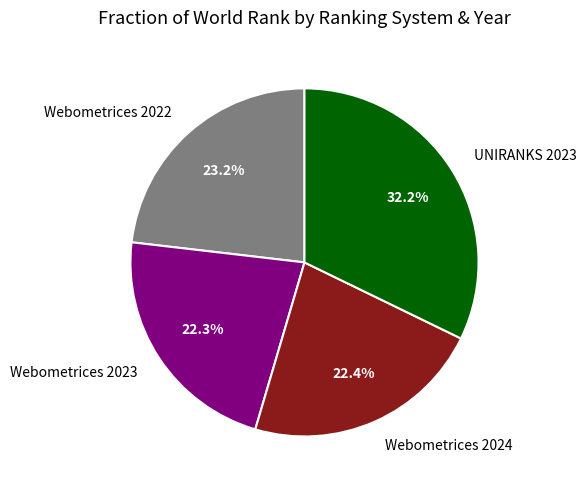

How many segments does this pie chart have?

4